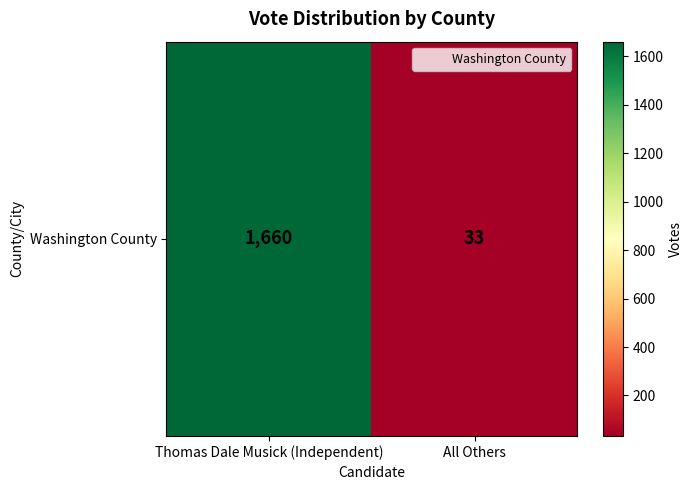

Which label corresponds to the smallest value in the chart?

All Others